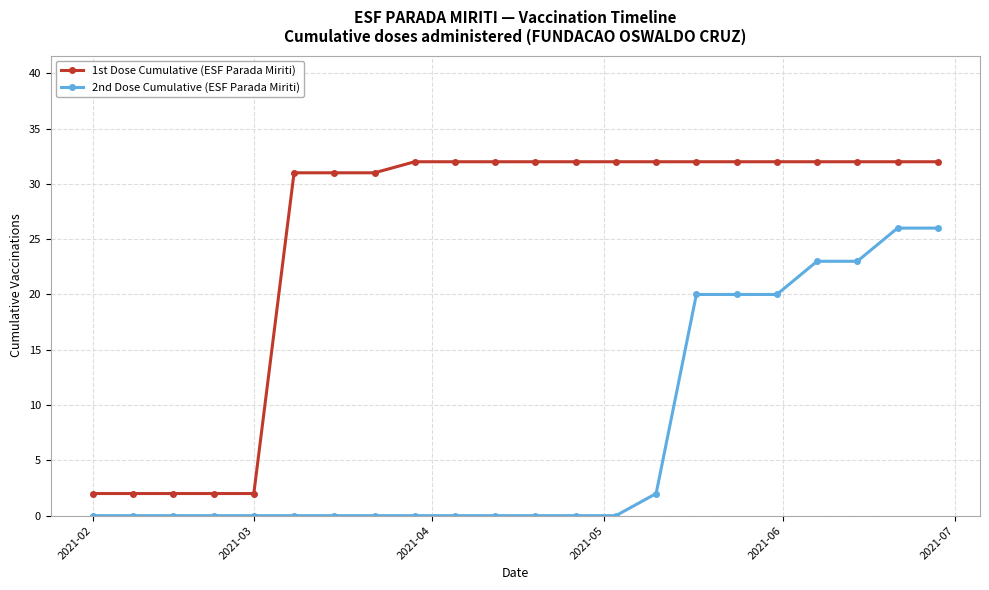

True or false: 1st Dose Cumulative (ESF Parada Miriti) and 2nd Dose Cumulative (ESF Parada Miriti) cross at least once.

False